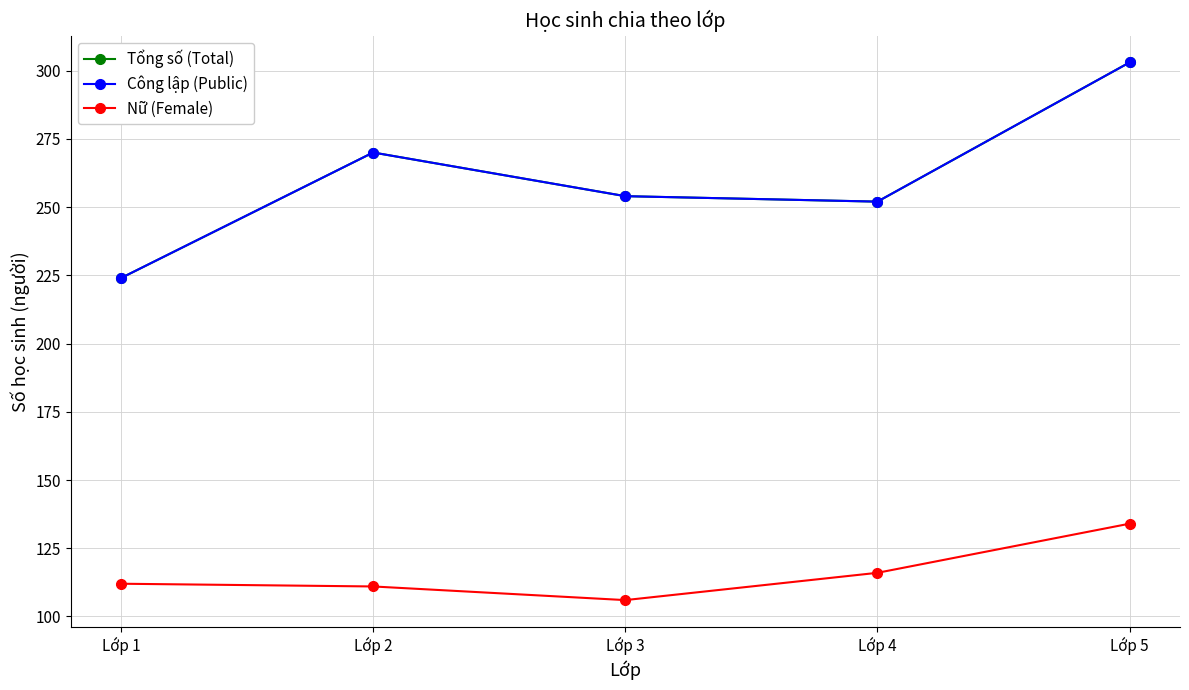

Which category has the lowest value across all series?

Lớp 3